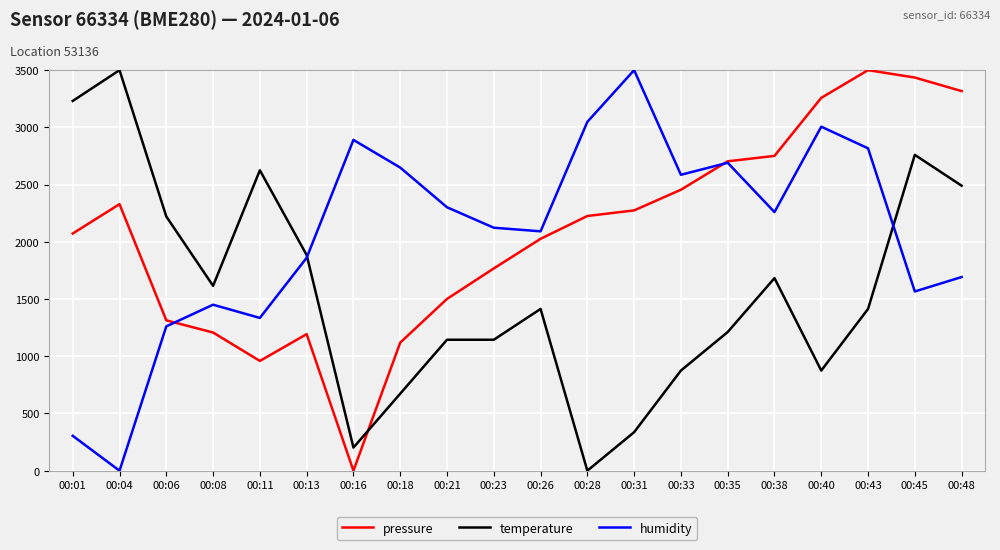

What is the difference between the humidity values at 00:04 and 00:31?

3500.0